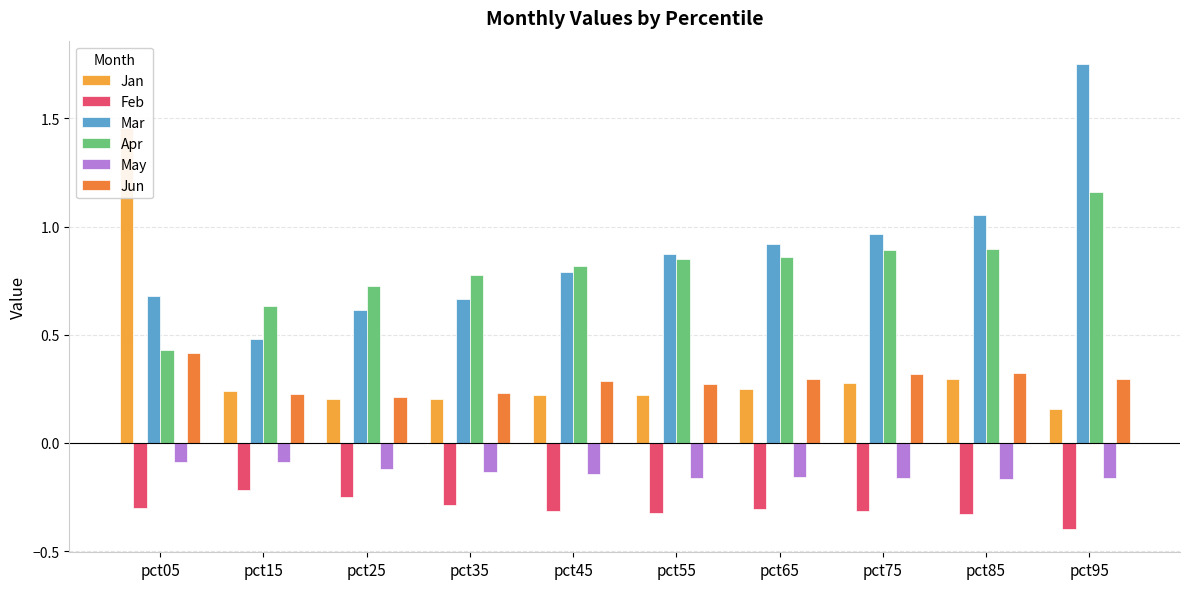

What is the sum of the Feb values at pct15 and pct95?

-0.6